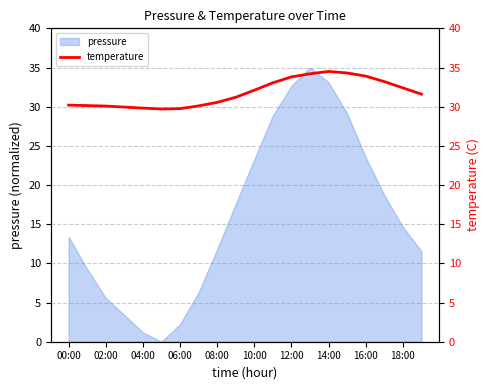

How many interior local peaks (higher than both neighbors) does the data have?

1